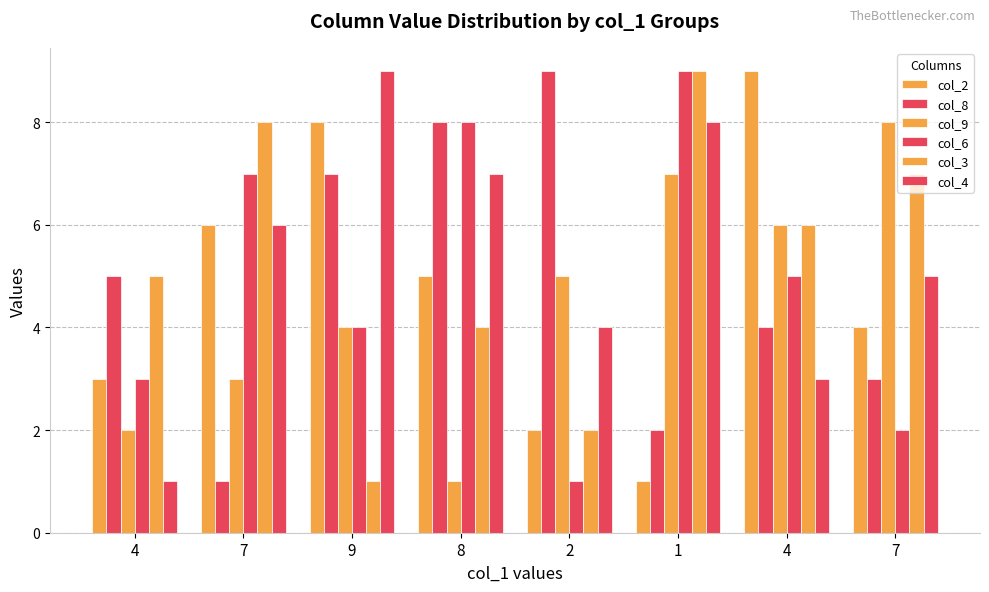

Which series changed the most between 7 and 4?

col_2